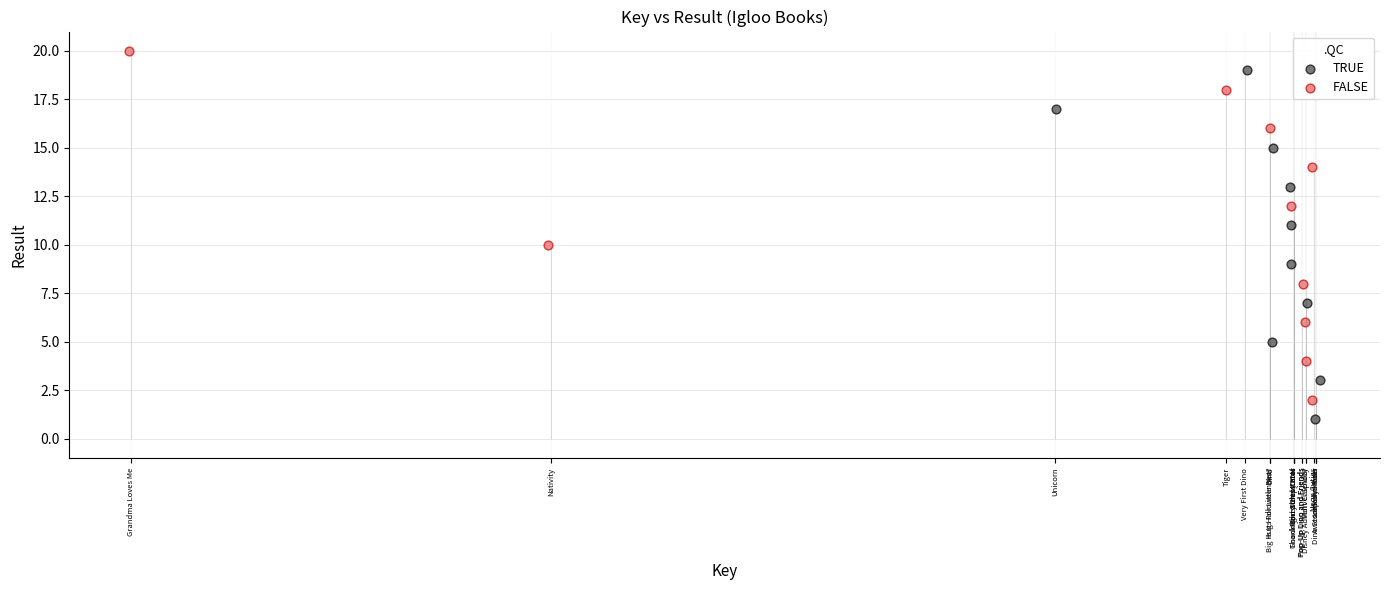

Which series reaches the maximum Y coordinate?

FALSE